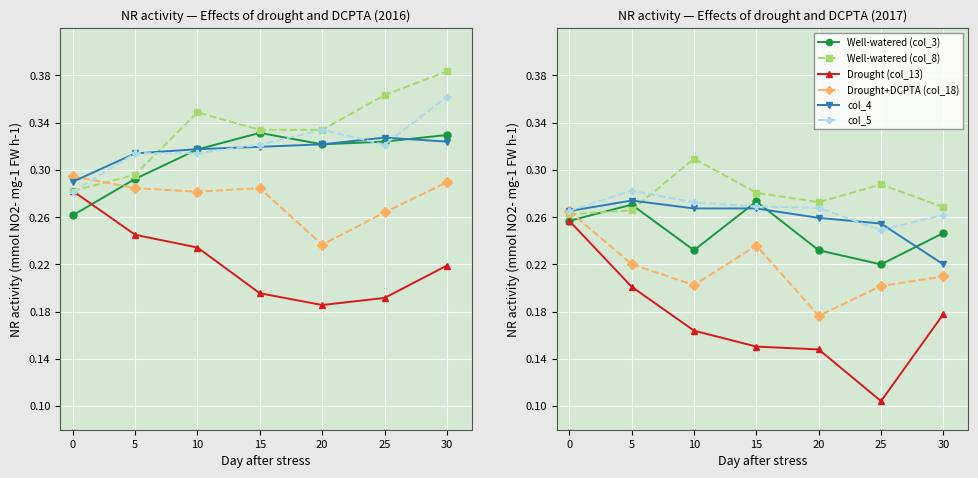

What are all the series names shown in the legend?

Well-watered (col_3), Well-watered (col_8), Drought (col_13), Drought+DCPTA (col_18), col_4, col_5